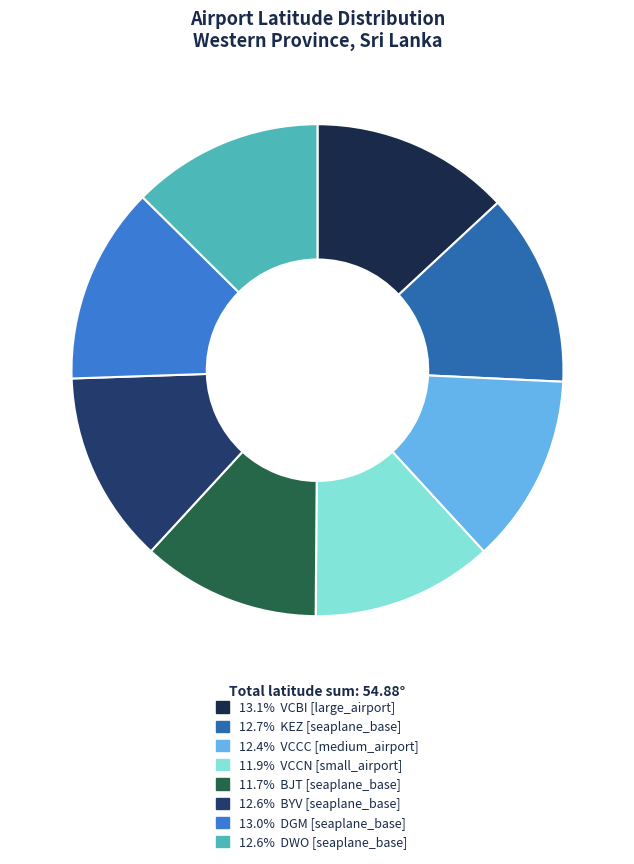

Is there any slice that represents more than half of the pie?

No